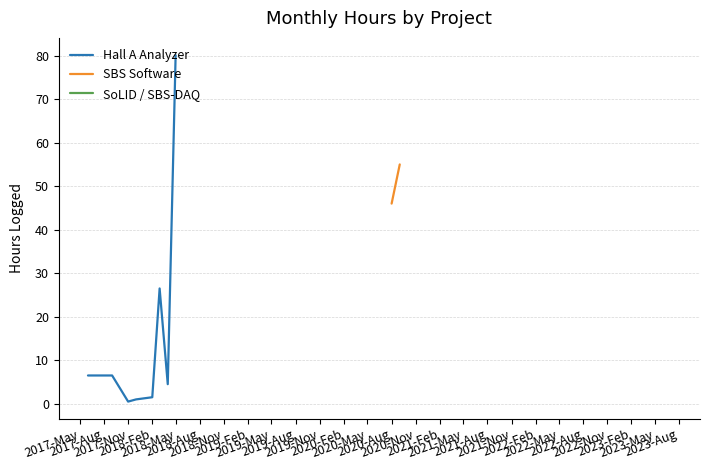

Count the number of data series in this chart.

3